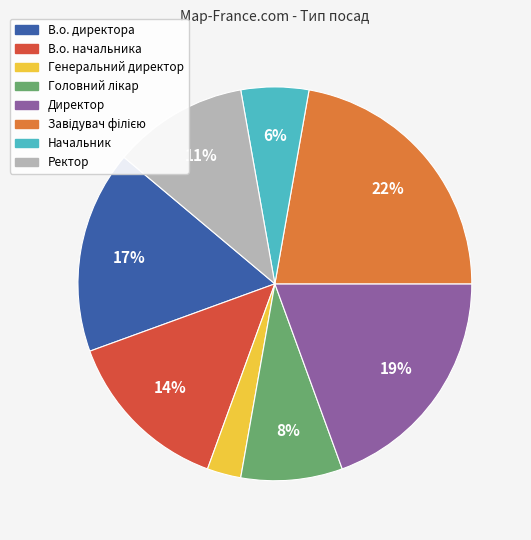

Which has a higher value, Начальник or Директор?

Директор